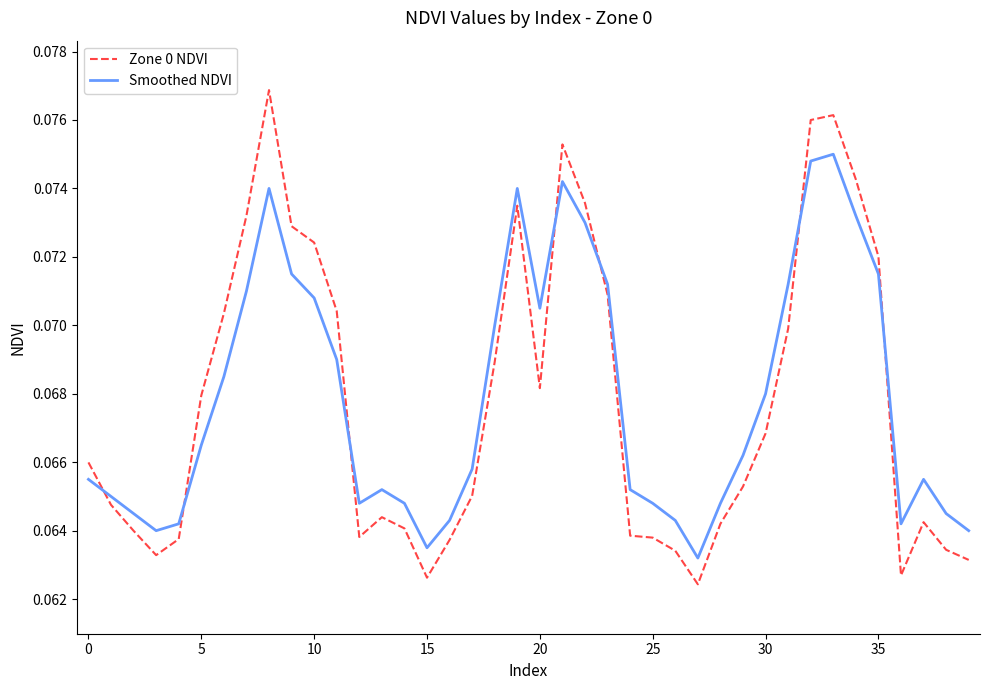

Does the chart have visible grid lines?

No